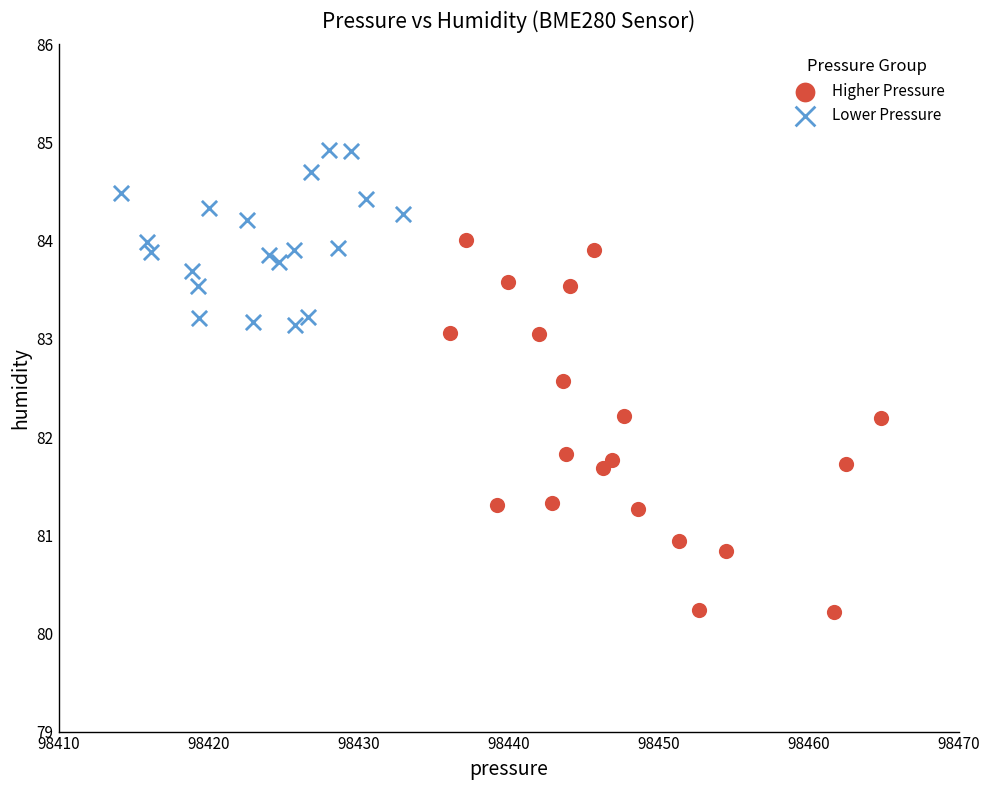

Which series has the widest spread of Y values?

Higher Pressure